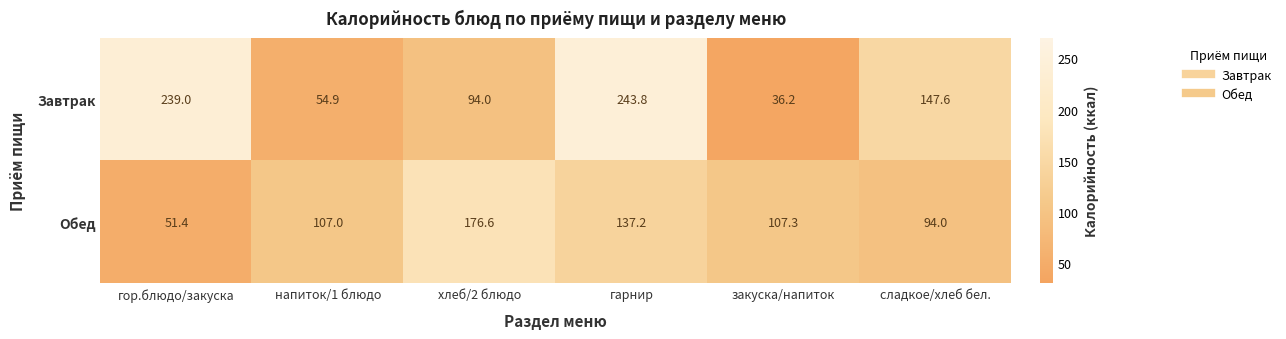

The Завтрак series shows 95.3 at напиток/1 блюдо. True or false?

False